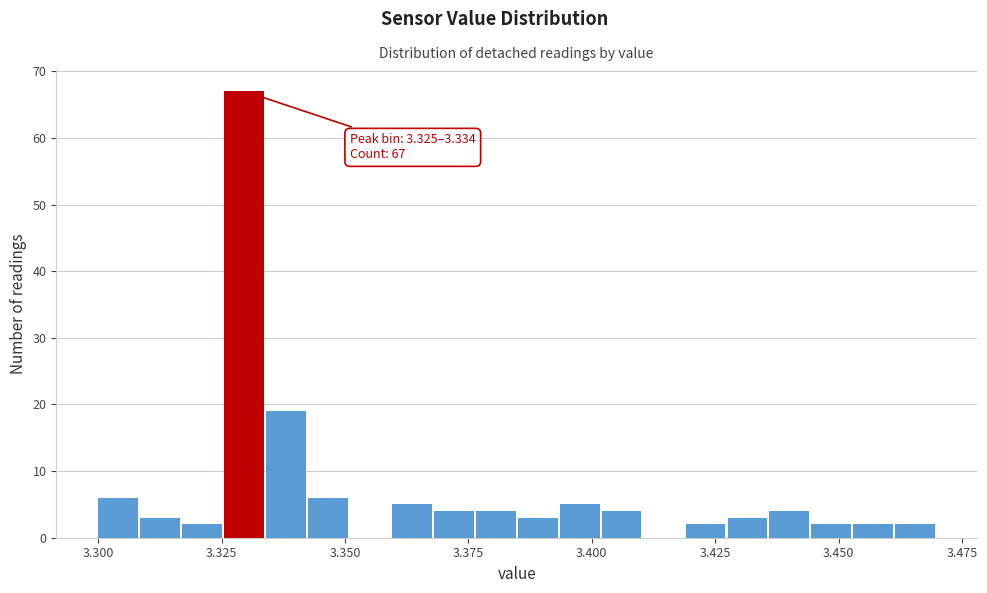

Read against the x-axis, roughly where is the centre of the tallest bar?

3.330